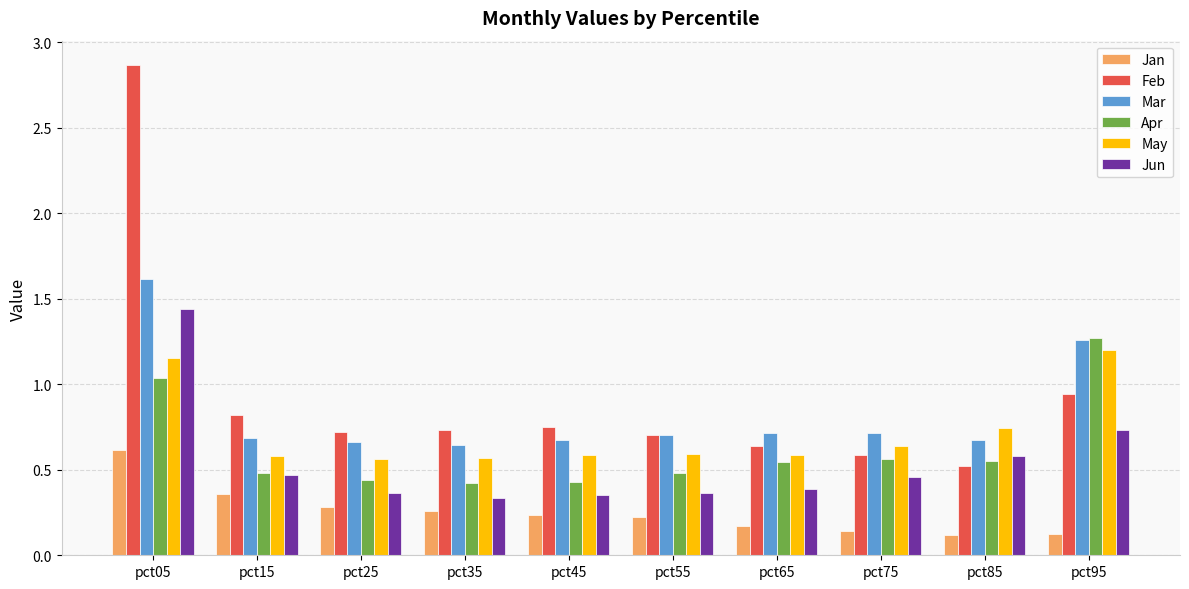

Which label corresponds to the largest value in the chart?

pct05